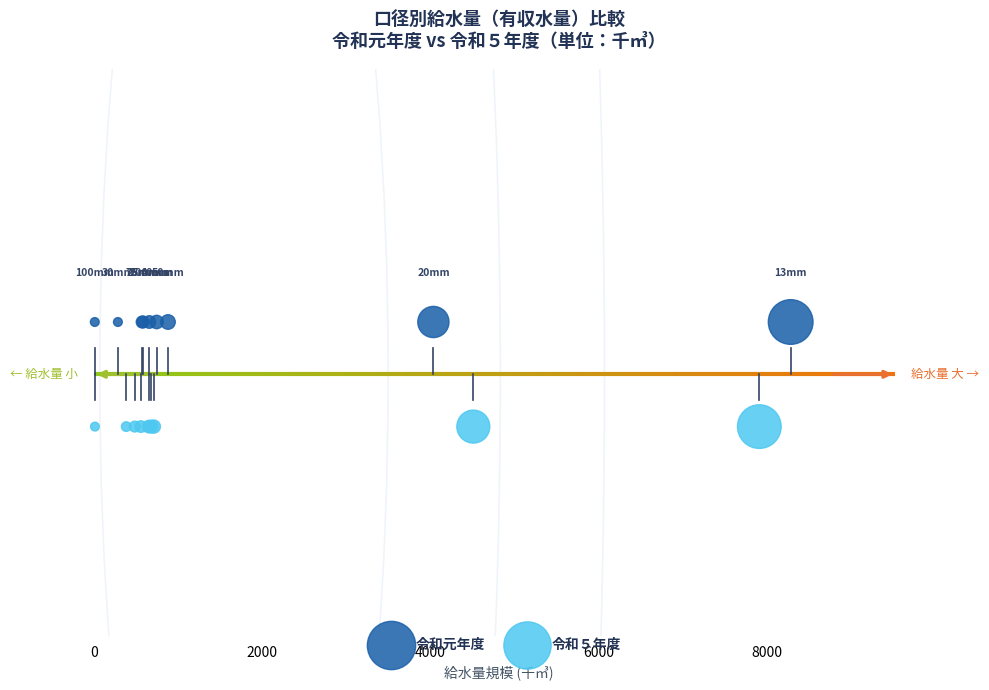

Which series reaches the maximum Y coordinate?

令和元年度